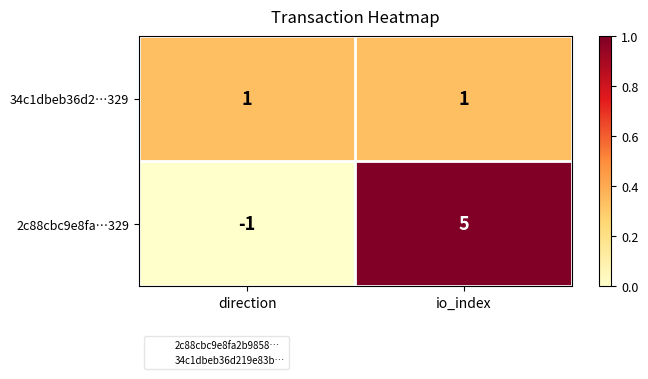

How many series are shown in this chart?

2